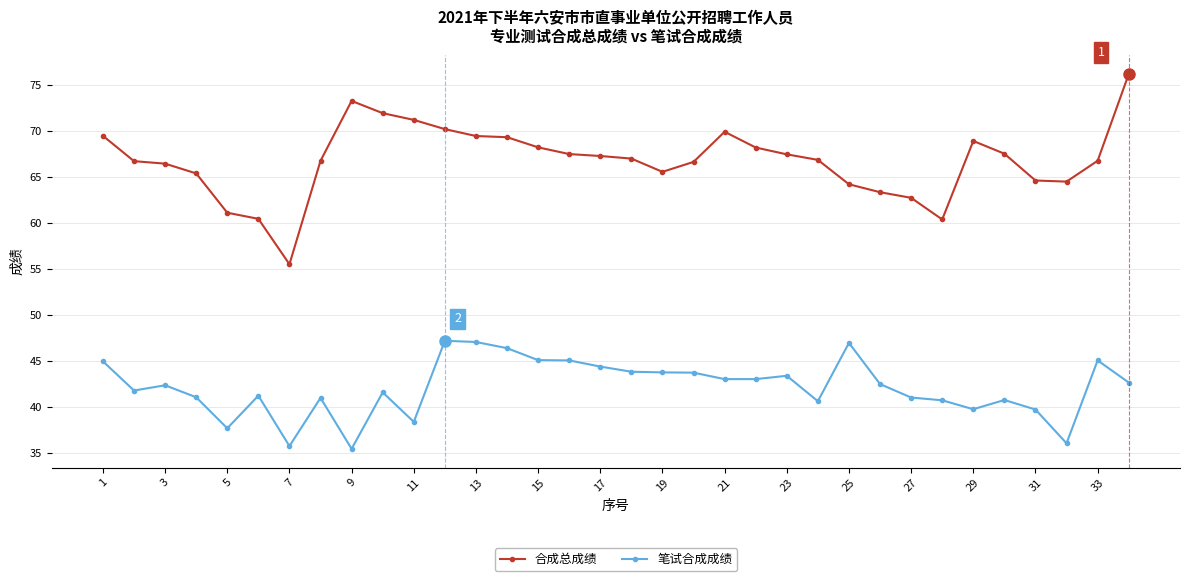

Which series has the largest total across all categories?

合成总成绩